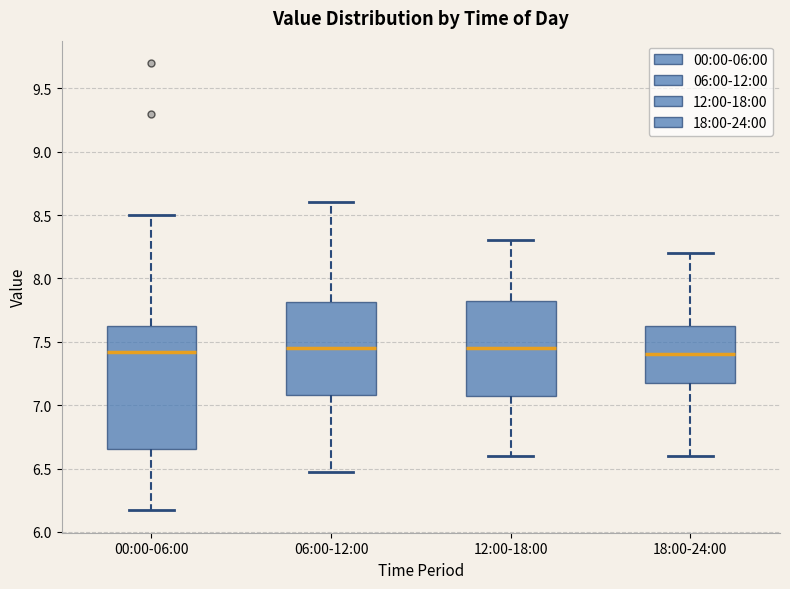

Which box is the tallest, from its lower edge to its upper edge?

00:00-06:00